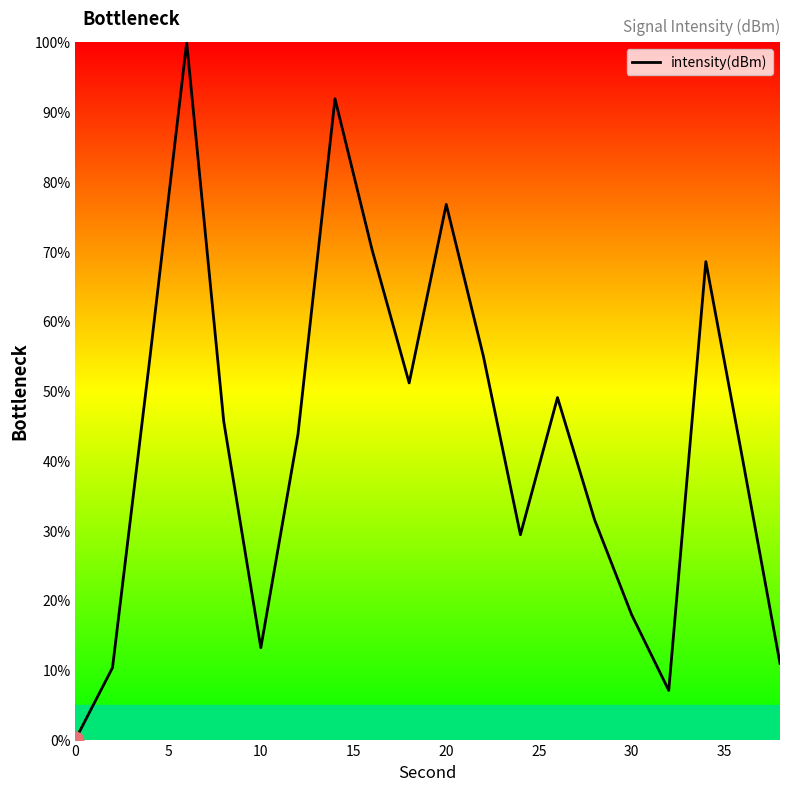

Is this an area chart (filled region under the line)?

Yes